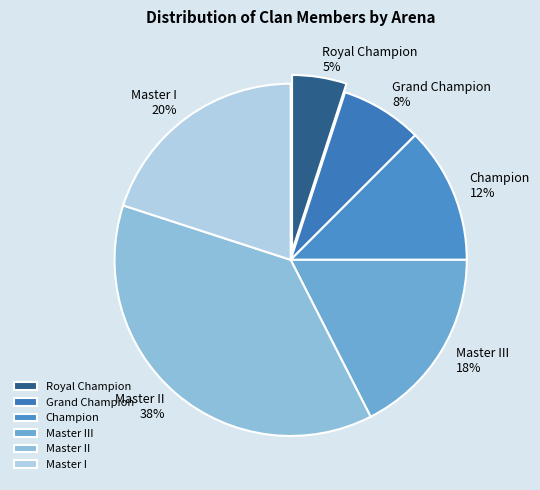

Is the sum of Master I and Royal Champion greater than half?

No